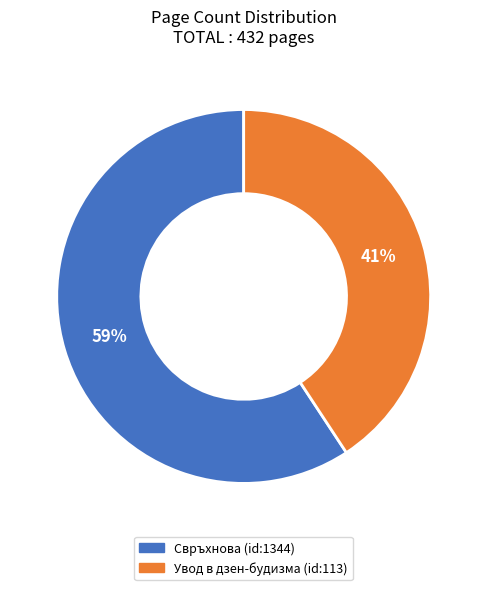

What is the smallest slice in the pie chart?

Увод в дзен-будизма (id:113)